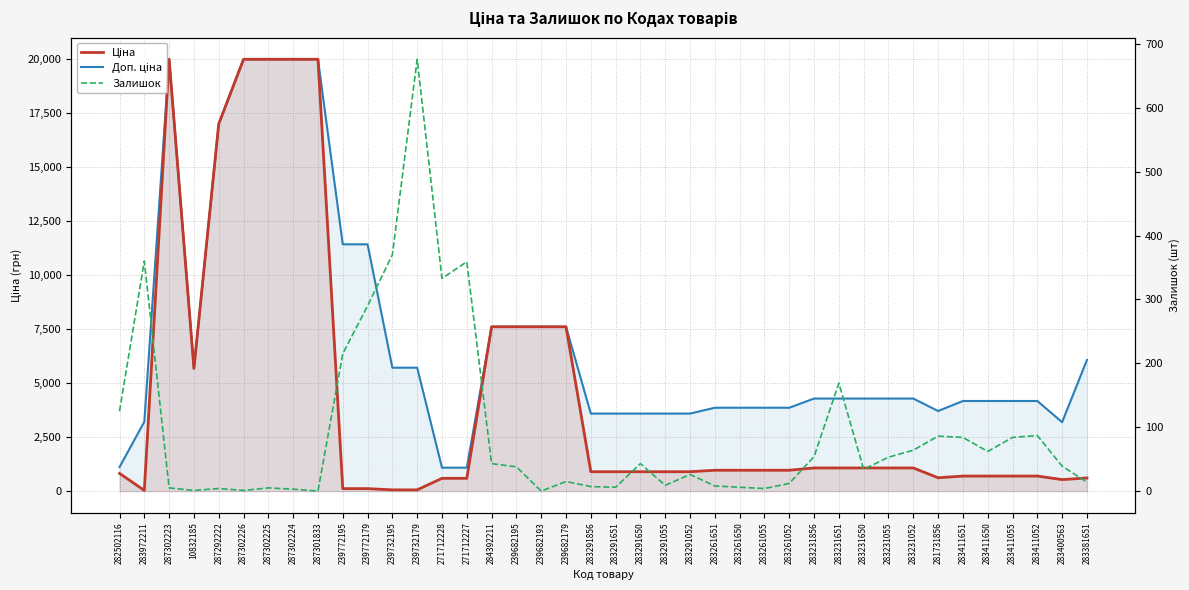

In Залишок, how many points are higher than both neighbors (excluding endpoints)?

11